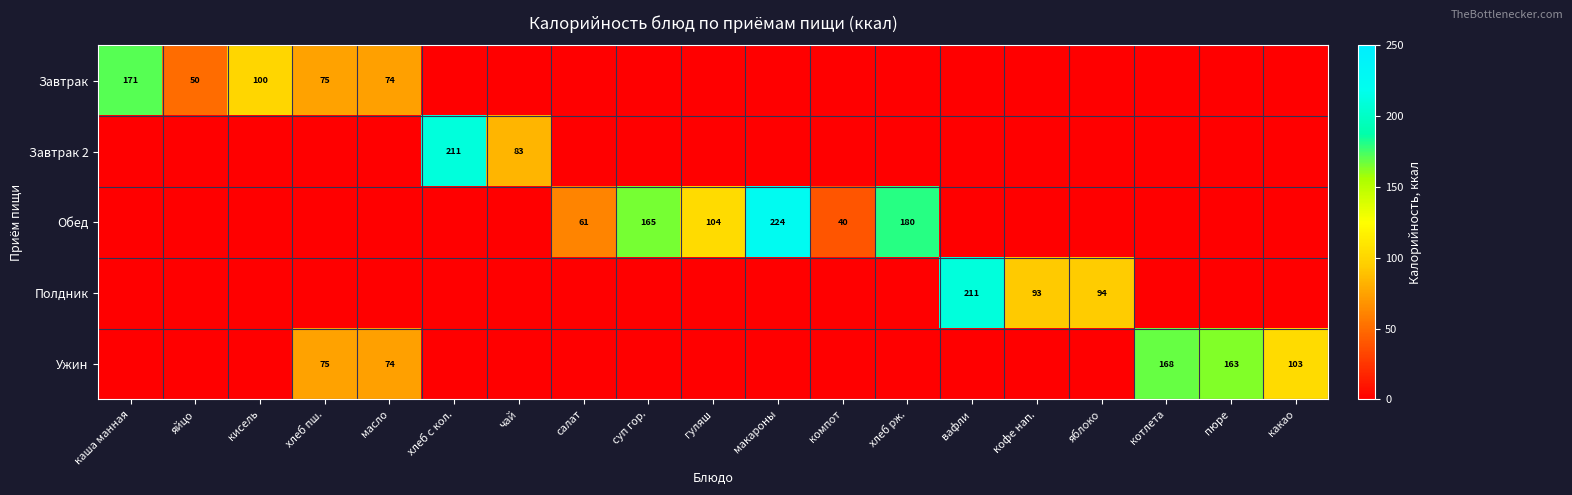

Rank the series by their maximum value, from lowest to highest.

Ужин, Завтрак, Завтрак 2, Полдник, Обед